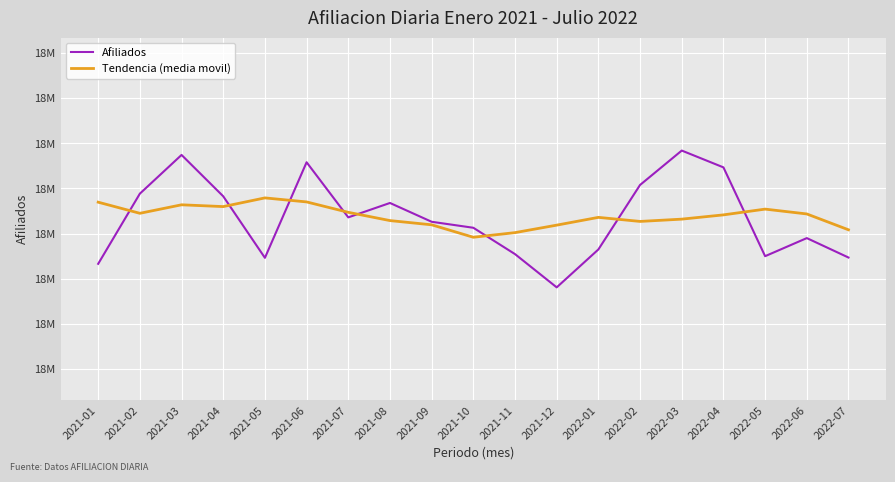

What position from the right is 2022-04?

4